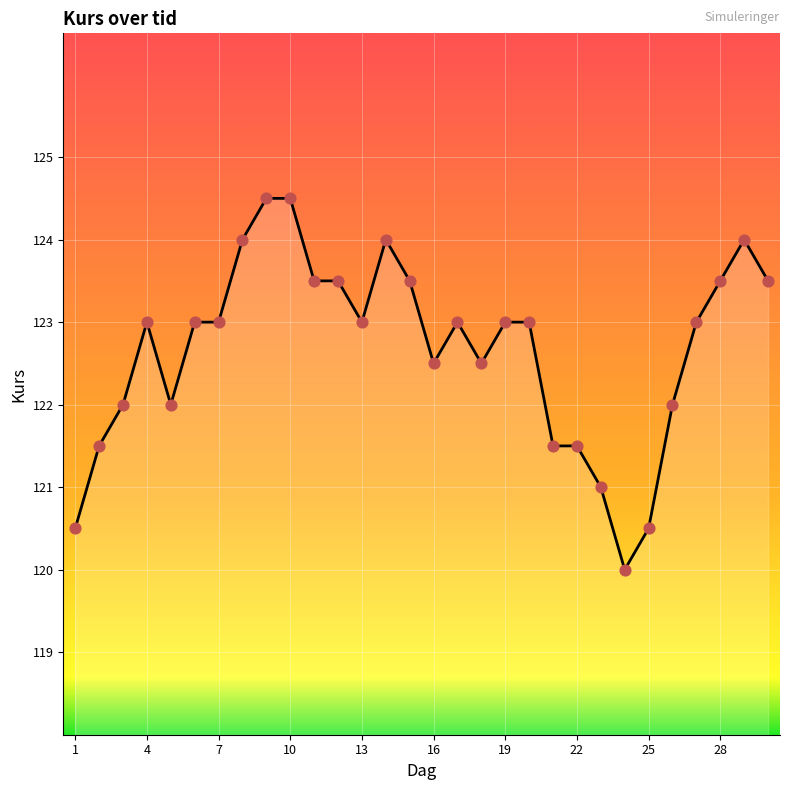

What is the maximum value shown in the chart?

124.5